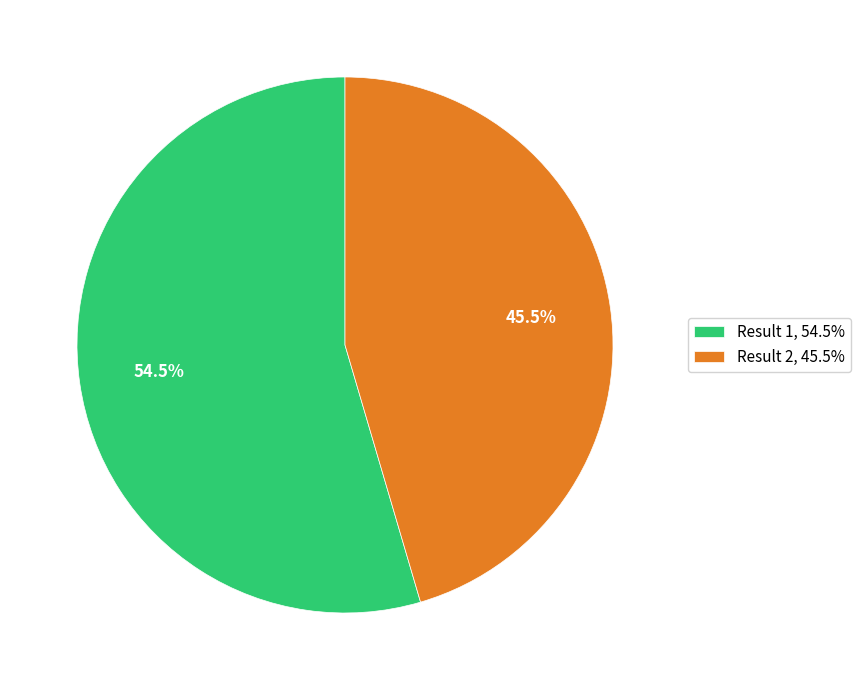

Between Result 1, 54.5% and Result 2, 45.5%, which is larger?

Result 1, 54.5%